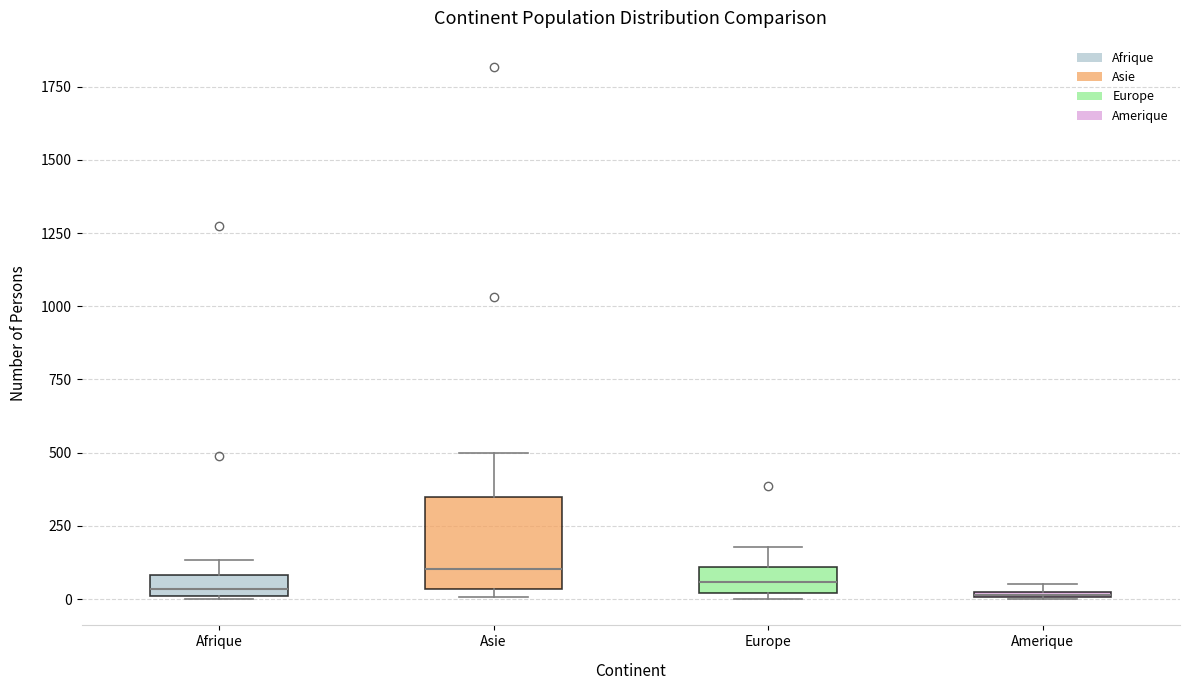

Where is the upper edge of the box for Europe on the y-axis? The values are not printed on the chart, so give them approximately, as read against the axis.

100